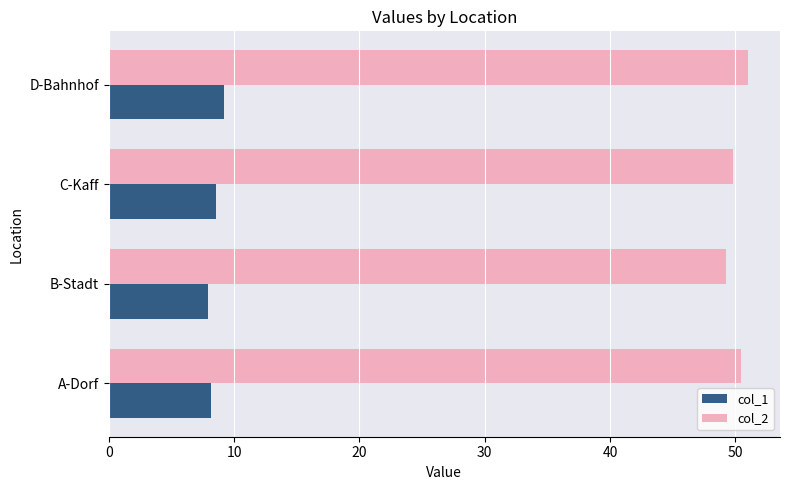

List the series in order of their peak value, lowest first.

col_1, col_2